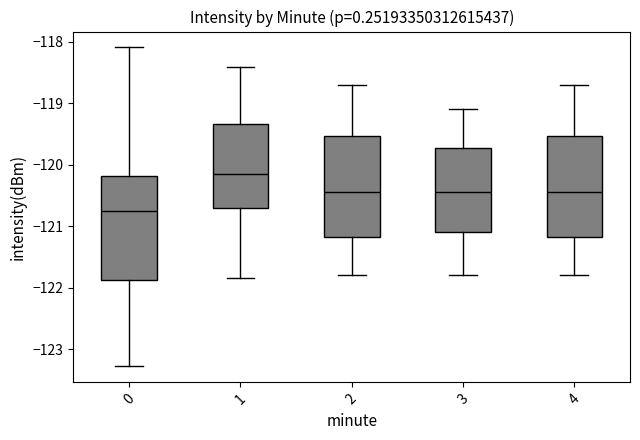

Reading left to right, transcribe this box plot: for each box, give where its median line is, the range the box spans, and where its two whiskers end, as read against the y-axis. The values are not printed on the chart, so give them approximately, as read against the axis.

0: median -120.8, box -121.9 to -120.2, whiskers -123.3 to -118.1
1: median -120.1, box -120.7 to -119.3, whiskers -121.8 to -118.4
2: median -120.4, box -121.2 to -119.5, whiskers -121.8 to -118.7
3: median -120.4, box -121.1 to -119.7, whiskers -121.8 to -119.1
4: median -120.4, box -121.2 to -119.5, whiskers -121.8 to -118.7